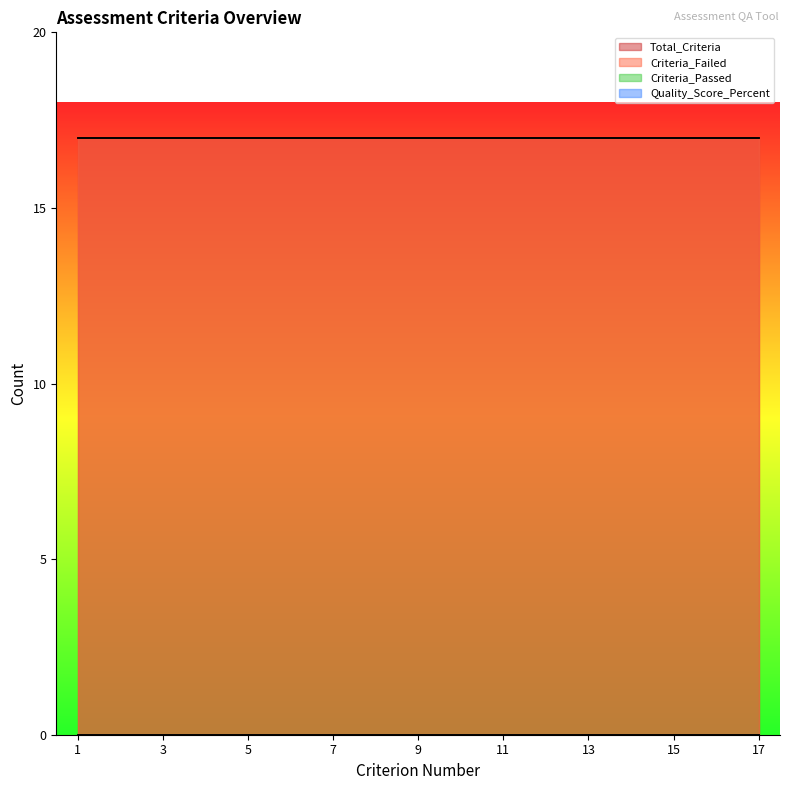

Read the Criterion_Number value at 15, to the nearest 5.

15